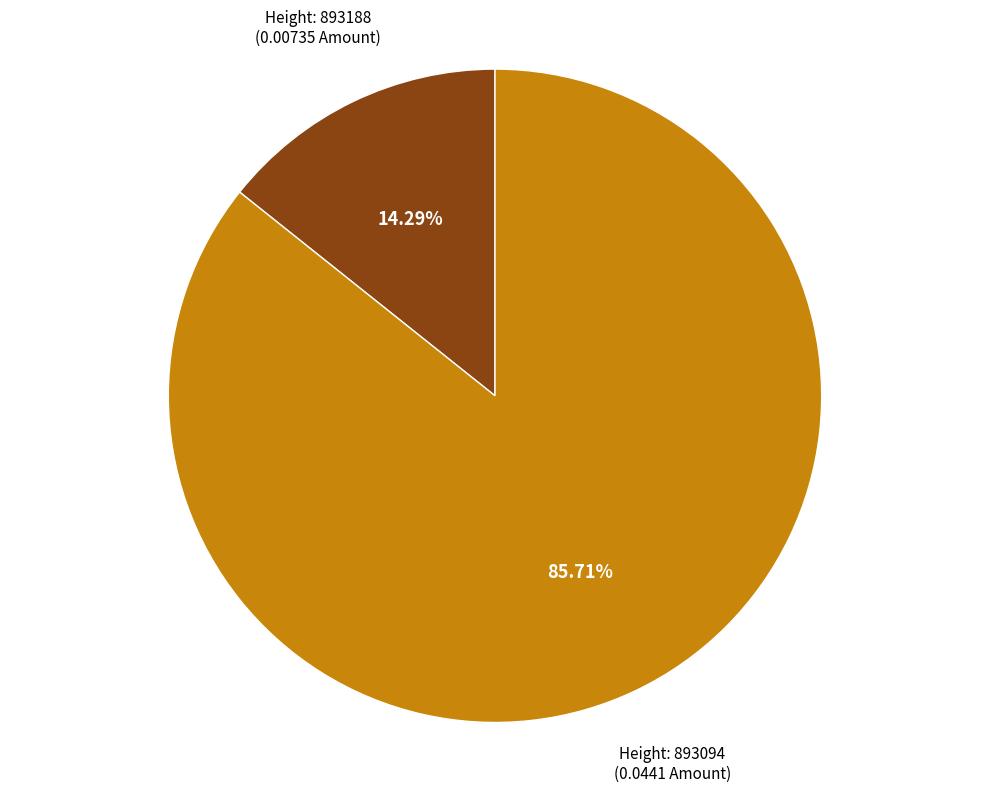

Does any single category account for the majority?

Yes